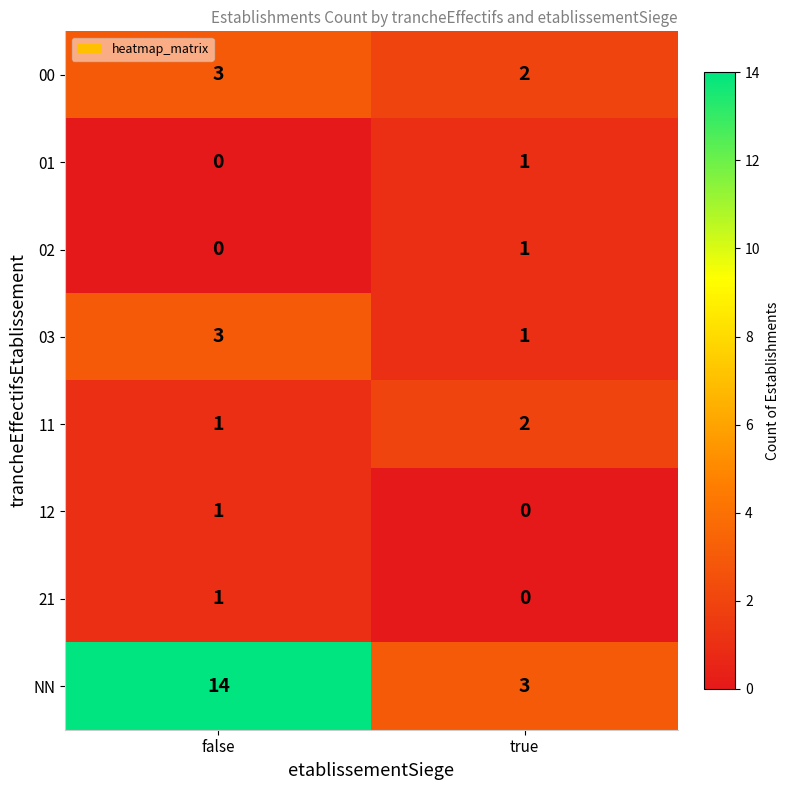

List the labels in order of 02 value, largest first.

true, false